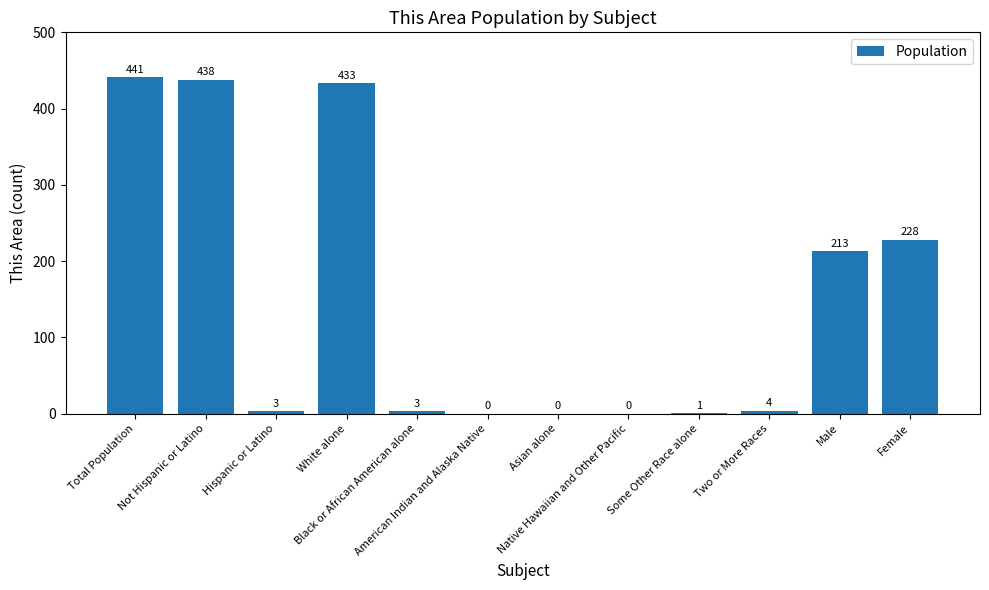

Reading right to left, list all the values displayed in this chart.

Female=228	Male=213	Two or More Races=4	Some Other Race alone=1	Native Hawaiian and Other Pacific=0	Asian alone=0	American Indian and Alaska Native=0	Black or African American alone=3	White alone=433	Hispanic or Latino=3	Not Hispanic or Latino=438	Total Population=441